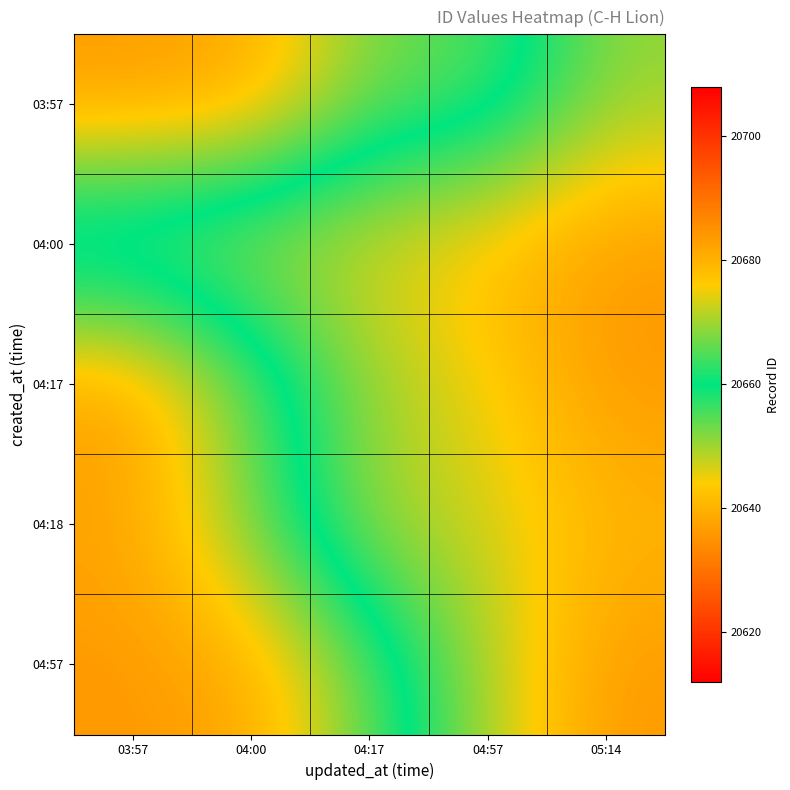

What is the spread (max minus min) of values at 04:17?

22